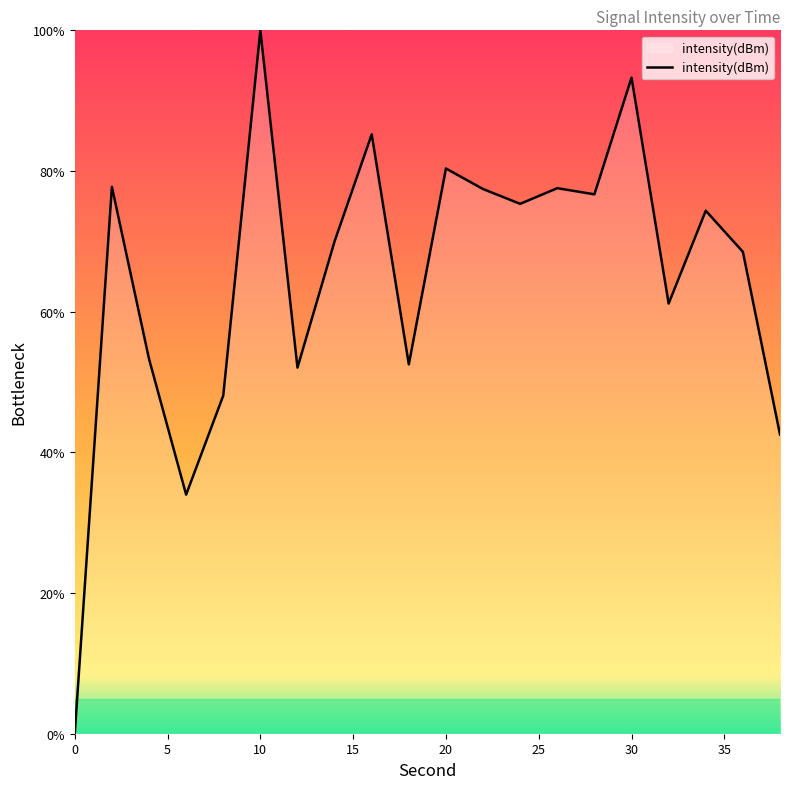

What is the sum of all values?

1300.1